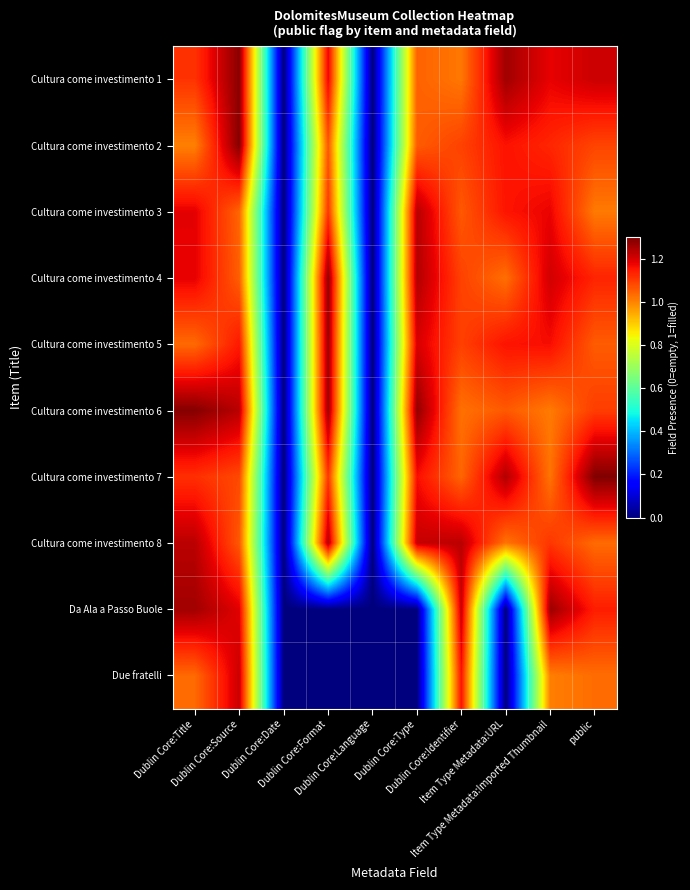

Reading left to right, list all the values displayed in this chart.

Cultura come investimento 1: Dublin Core:Title=1.1	Dublin Core:Source=1.3	Dublin Core:Date=0.0	Dublin Core:Format=1.2	Dublin Core:Language=0.0	Dublin Core:Type=1.0	Dublin Core:Identifier=1.0	Item Type Metadata:URL=1.3	Item Type Metadata:Imported Thumbnail=1.2	public=1.2
Cultura come investimento 2: Dublin Core:Title=1.0	Dublin Core:Source=1.3	Dublin Core:Date=0.0	Dublin Core:Format=1.1	Dublin Core:Language=0.0	Dublin Core:Type=1.1	Dublin Core:Identifier=1.1	Item Type Metadata:URL=1.2	Item Type Metadata:Imported Thumbnail=1.1	public=1.1
Cultura come investimento 3: Dublin Core:Title=1.2	Dublin Core:Source=1.0	Dublin Core:Date=0.0	Dublin Core:Format=1.1	Dublin Core:Language=0.0	Dublin Core:Type=1.2	Dublin Core:Identifier=1.1	Item Type Metadata:URL=1.2	Item Type Metadata:Imported Thumbnail=1.2	public=1.0
Cultura come investimento 4: Dublin Core:Title=1.2	Dublin Core:Source=1.1	Dublin Core:Date=0.0	Dublin Core:Format=1.3	Dublin Core:Language=0.0	Dublin Core:Type=1.2	Dublin Core:Identifier=1.1	Item Type Metadata:URL=1.0	Item Type Metadata:Imported Thumbnail=1.2	public=1.1
Cultura come investimento 5: Dublin Core:Title=1.0	Dublin Core:Source=1.1	Dublin Core:Date=0.0	Dublin Core:Format=1.3	Dublin Core:Language=0.0	Dublin Core:Type=1.2	Dublin Core:Identifier=1.1	Item Type Metadata:URL=1.2	Item Type Metadata:Imported Thumbnail=1.2	public=1.1
Cultura come investimento 6: Dublin Core:Title=1.3	Dublin Core:Source=1.2	Dublin Core:Date=0.0	Dublin Core:Format=1.3	Dublin Core:Language=0.0	Dublin Core:Type=1.3	Dublin Core:Identifier=1.0	Item Type Metadata:URL=1.1	Item Type Metadata:Imported Thumbnail=1.0	public=1.1
Cultura come investimento 7: Dublin Core:Title=1.1	Dublin Core:Source=1.1	Dublin Core:Date=0.0	Dublin Core:Format=1.1	Dublin Core:Language=0.0	Dublin Core:Type=1.2	Dublin Core:Identifier=1.0	Item Type Metadata:URL=1.2	Item Type Metadata:Imported Thumbnail=1.0	public=1.3
Cultura come investimento 8: Dublin Core:Title=1.2	Dublin Core:Source=1.1	Dublin Core:Date=0.0	Dublin Core:Format=1.2	Dublin Core:Language=0.0	Dublin Core:Type=1.2	Dublin Core:Identifier=1.2	Item Type Metadata:URL=1.0	Item Type Metadata:Imported Thumbnail=1.1	public=1.0
Da Ala a Passo Buole: Dublin Core:Title=1.3	Dublin Core:Source=1.2	Dublin Core:Date=0.0	Dublin Core:Format=0.0	Dublin Core:Language=0.0	Dublin Core:Type=0.0	Dublin Core:Identifier=1.2	Item Type Metadata:URL=0.0	Item Type Metadata:Imported Thumbnail=1.3	public=1.1
Due fratelli: Dublin Core:Title=1.0	Dublin Core:Source=1.2	Dublin Core:Date=0.0	Dublin Core:Format=0.0	Dublin Core:Language=0.0	Dublin Core:Type=0.0	Dublin Core:Identifier=1.2	Item Type Metadata:URL=0.0	Item Type Metadata:Imported Thumbnail=1.0	public=1.0